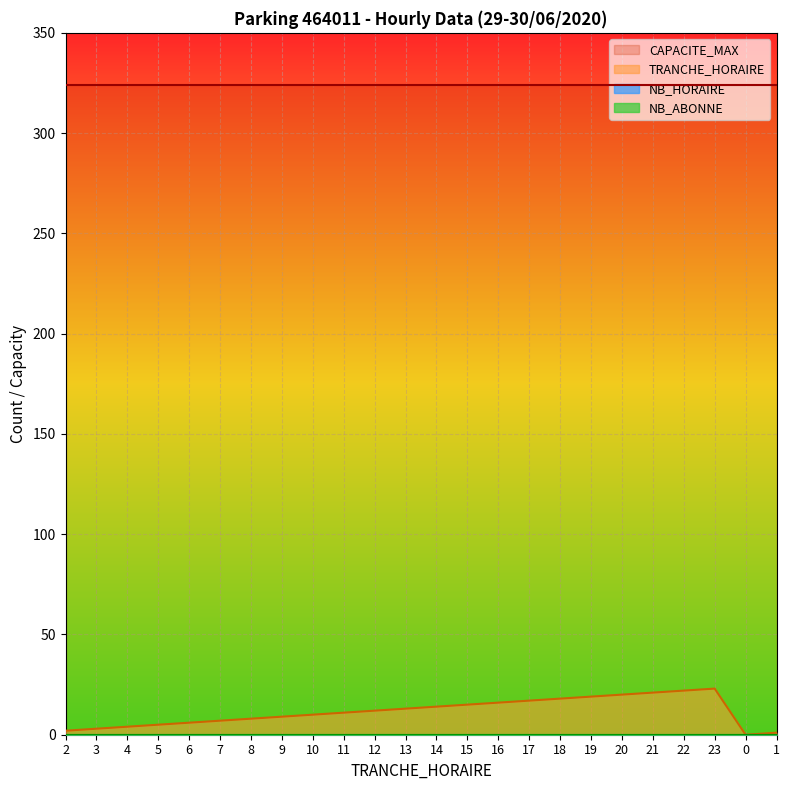

Count the number of categories in the chart.

24